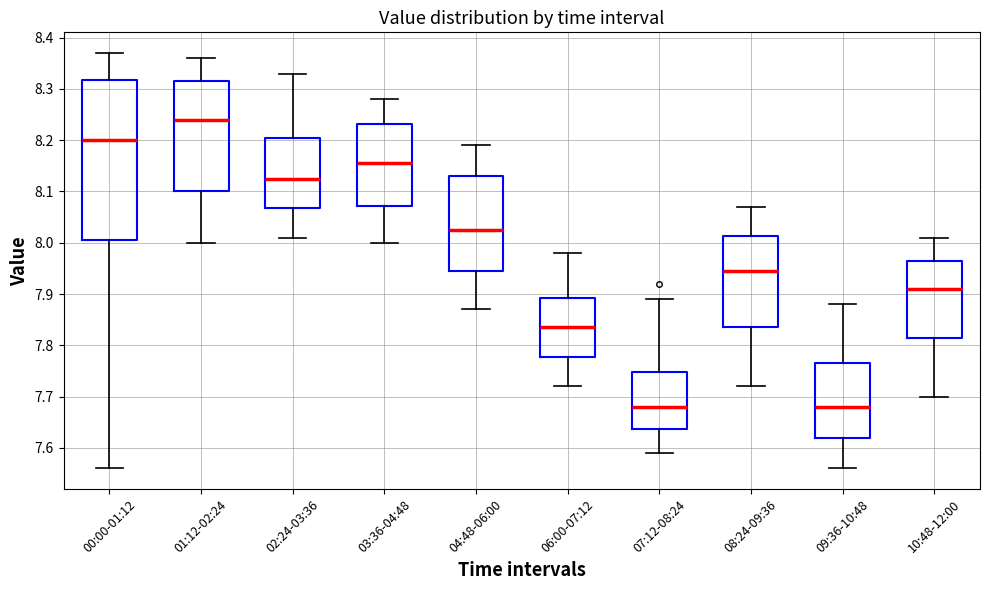

Which box has the highest median line?

01:12-02:24